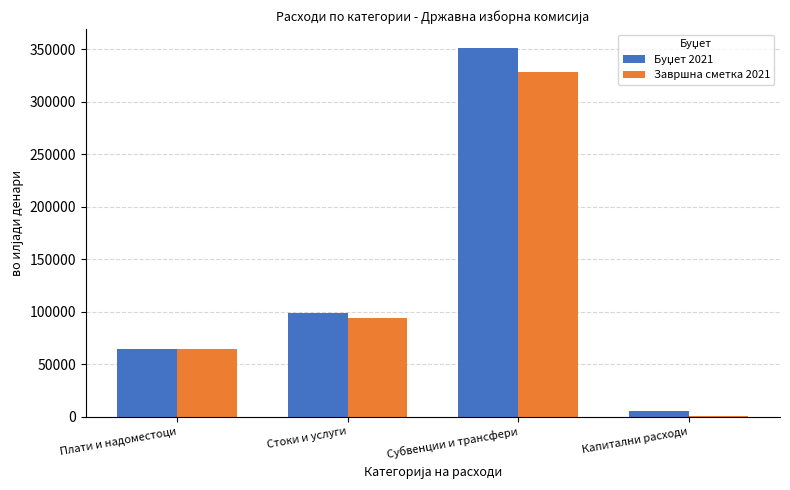

What is the maximum value for Завршна сметка 2021?

328221.1